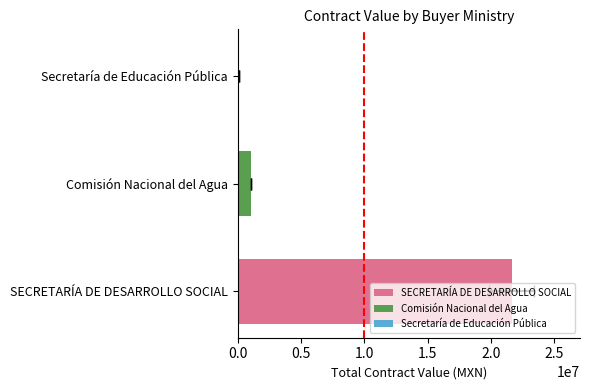

Reading left to right, list all the values displayed in this chart.

awards.value.amount: SECRETARIA DE DESARROLLO SOCIAL (102306)=12619740.7	SECRETARIA DE DESARROLLO SOCIAL (102124)=9004123.2	Comision Nacional del Agua (N68)=517241.4	Comision Nacional del Agua (N69)=517241.4	Secretaria de Educacion Publica=129310.3	SECRETARIA DE DESARROLLO SOCIAL (102359)=0.0
contracts.value.amount: SECRETARIA DE DESARROLLO SOCIAL (102306)=12619740.7	SECRETARIA DE DESARROLLO SOCIAL (102124)=9004123.2	Comision Nacional del Agua (N68)=517241.4	Comision Nacional del Agua (N69)=517241.4	Secretaria de Educacion Publica=129310.3	SECRETARIA DE DESARROLLO SOCIAL (102359)=0.0